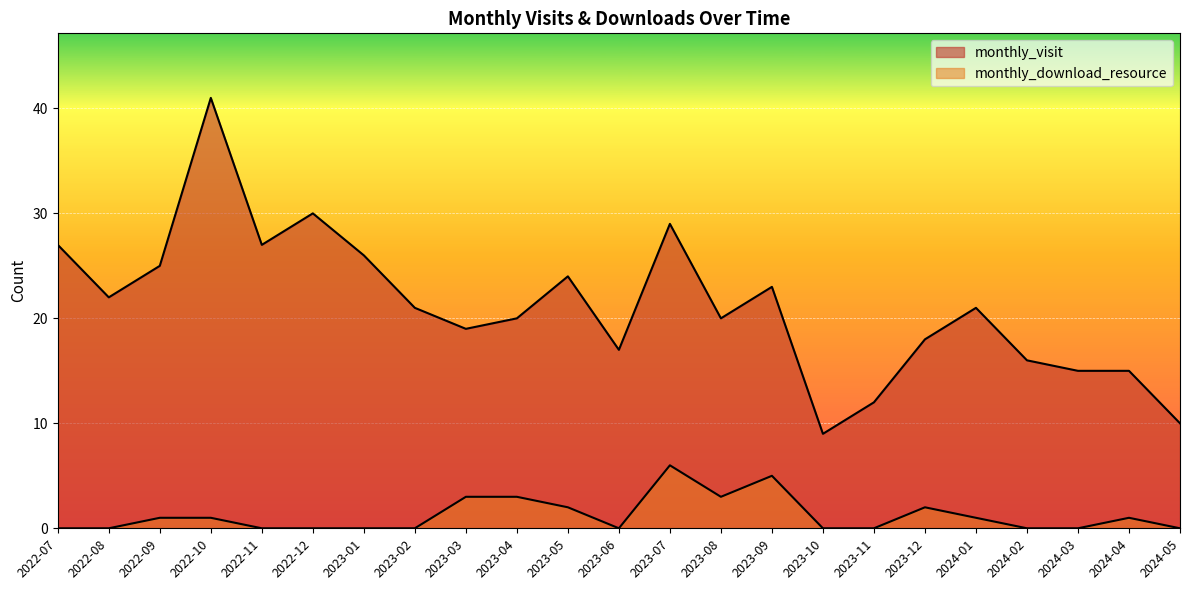

Which category has the lowest value across all series?

2022-07